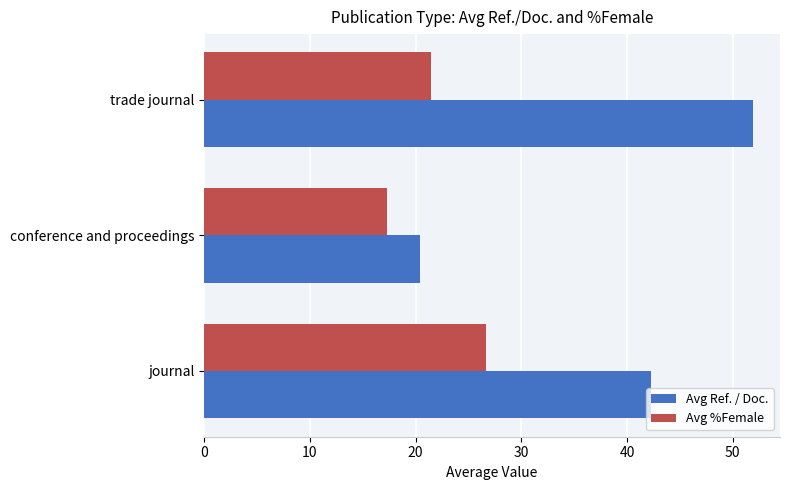

True or false: Avg Ref. / Doc. has a value of 51.9 at trade journal.

True